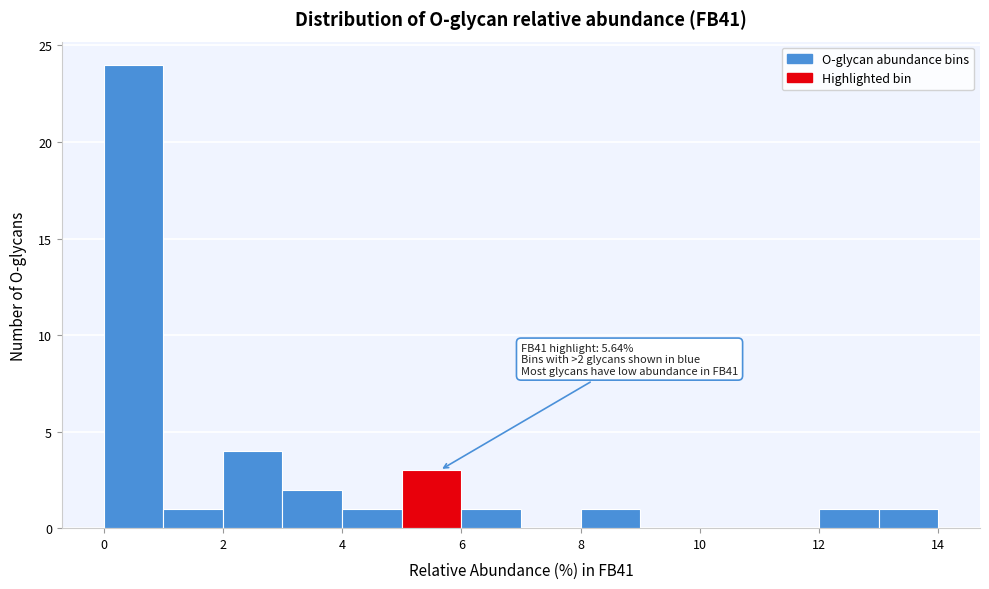

Which range on the x-axis has the tallest bar?

0 to 1